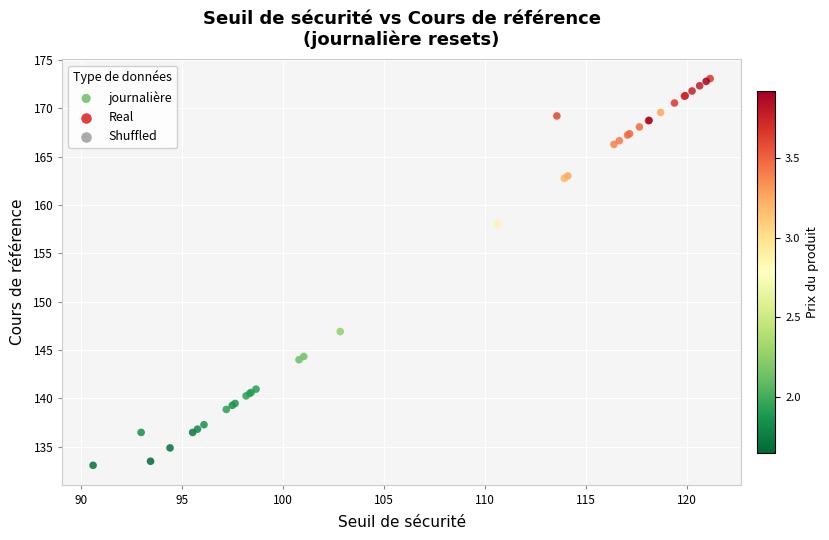

What Y value in the scatter plot is closest to 153?

158.0